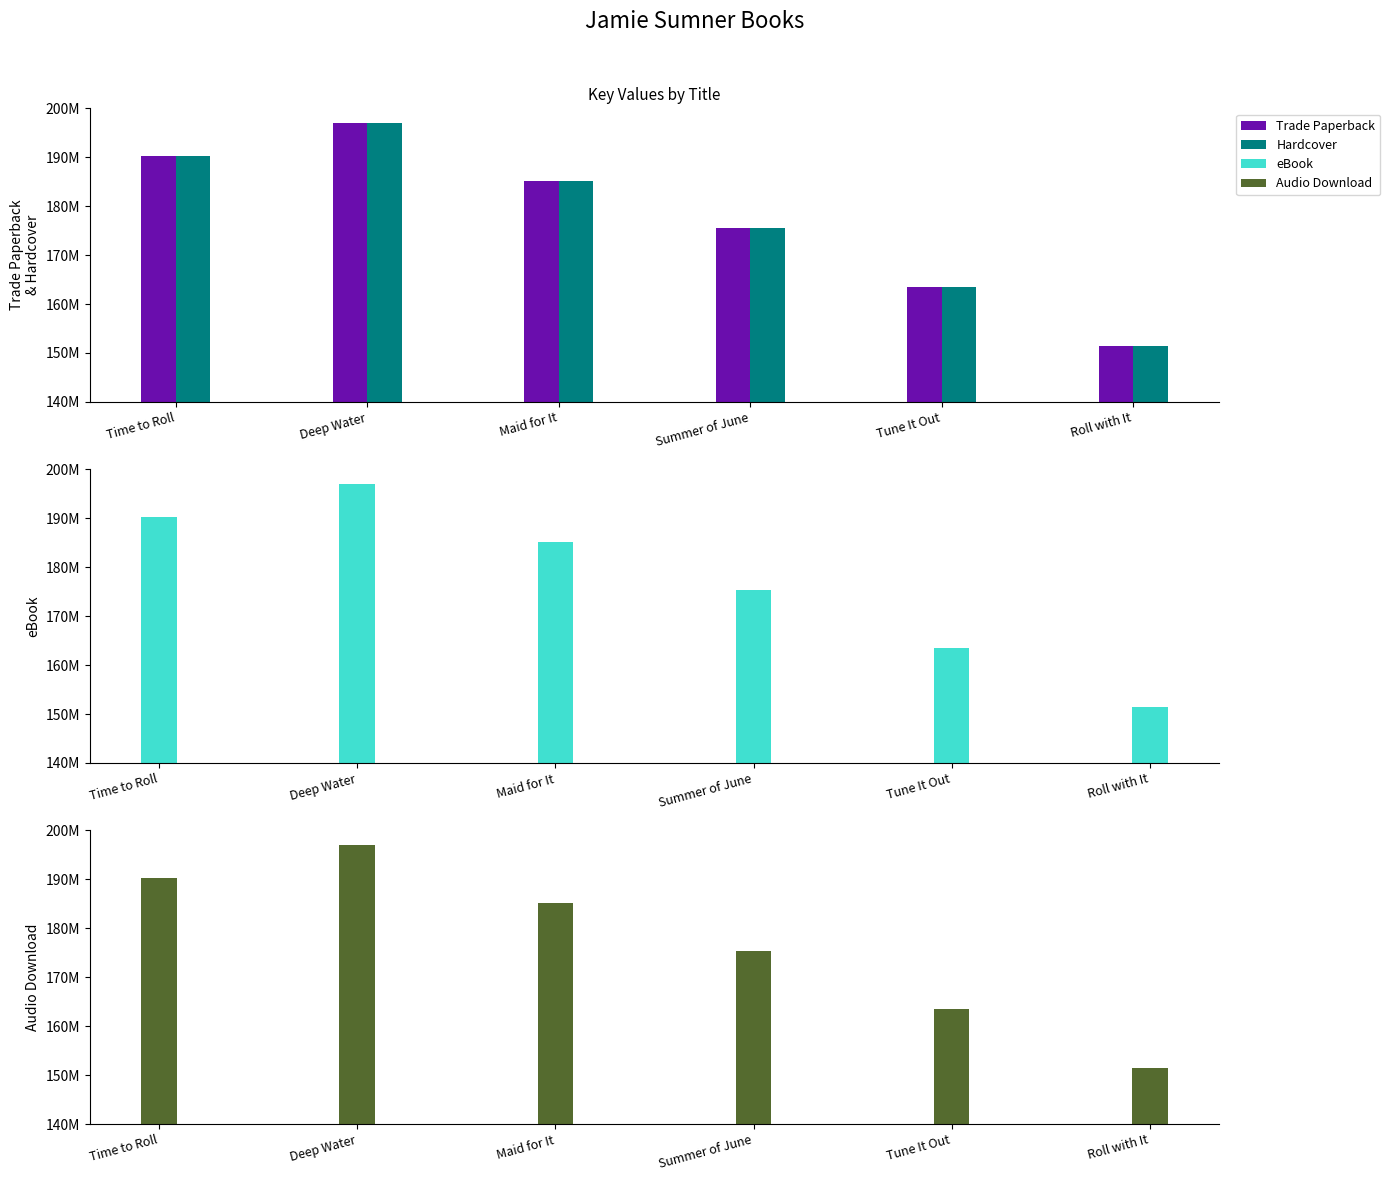

Which category has the highest value across all series?

Deep Water